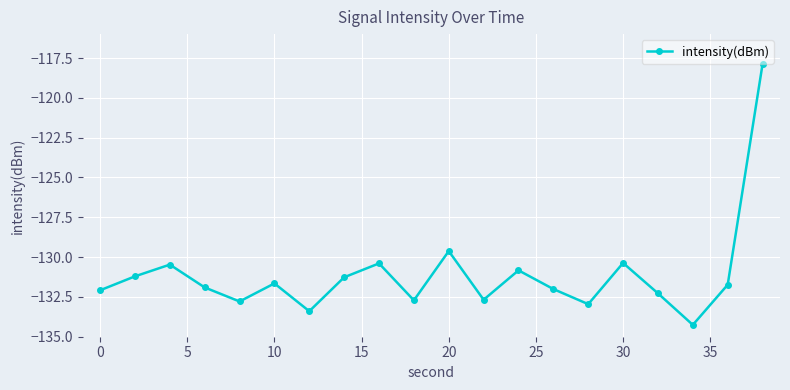

How many interior local valleys (lower than both neighbors) does the data have?

6